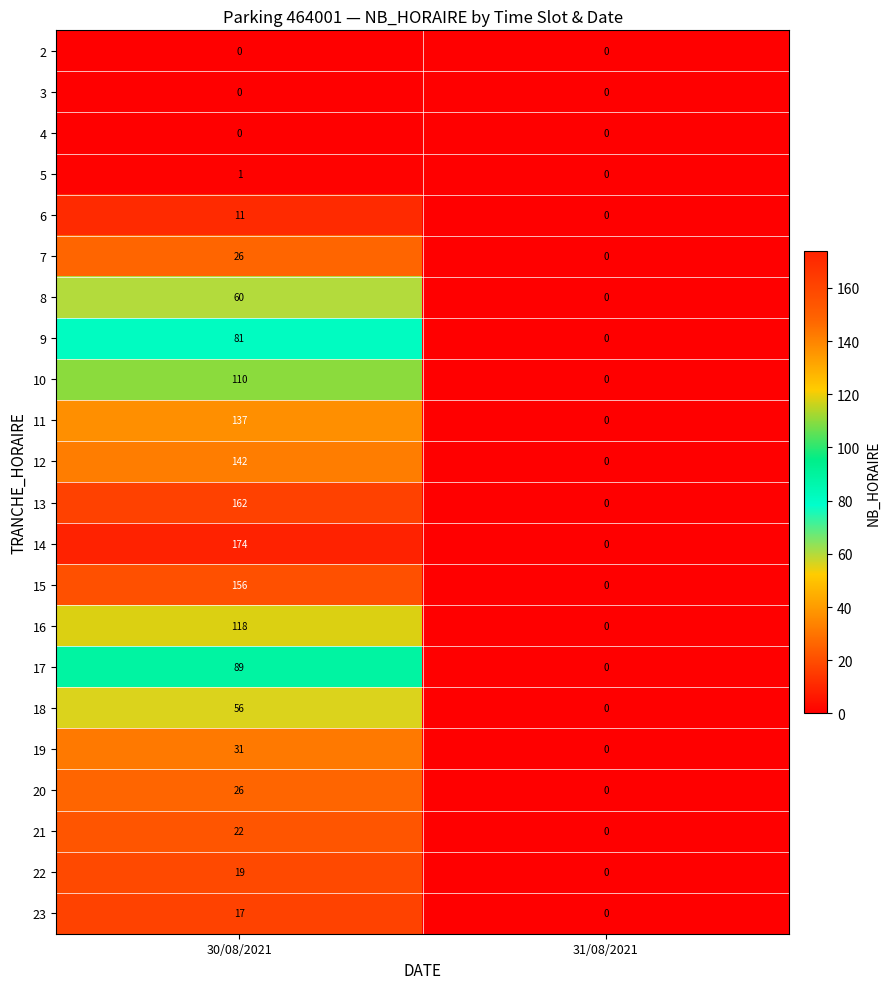

Is it true that 21 equals 22 at 30/08/2021?

True